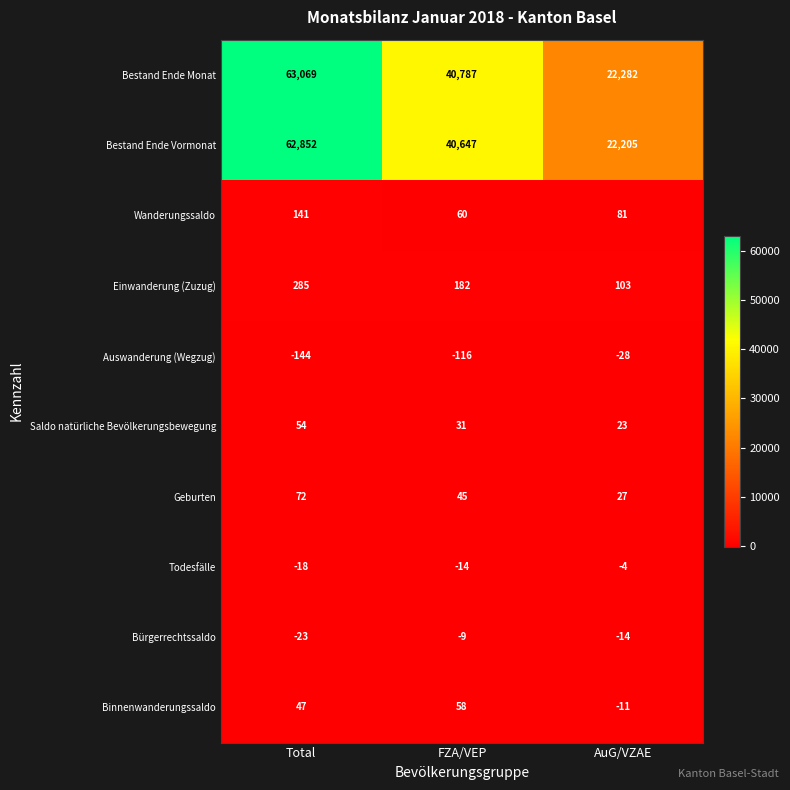

What is the spread (max minus min) of values at AuG/VZAE?

22310